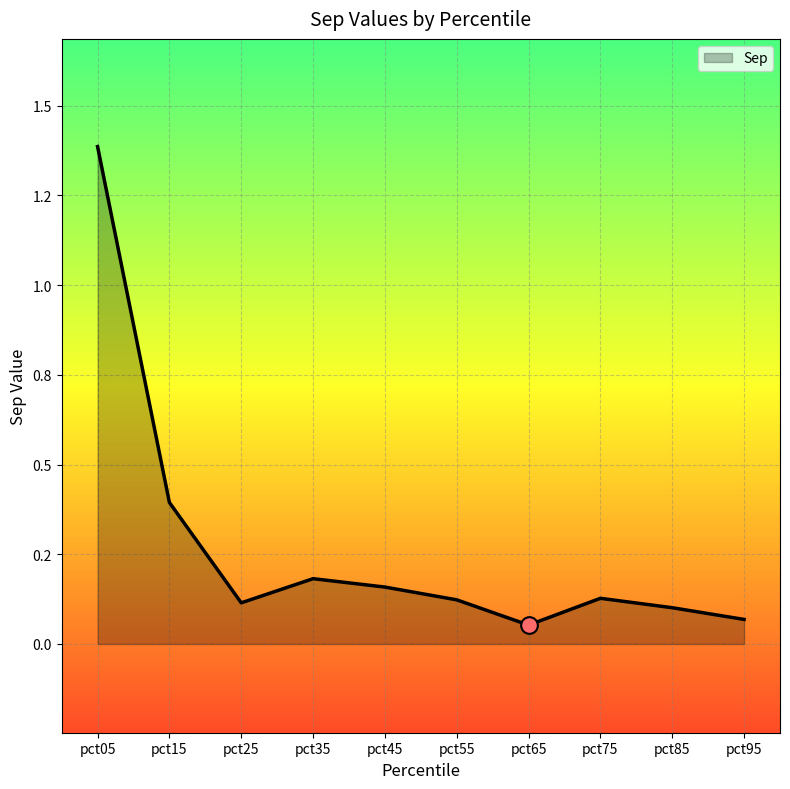

At which category does the data reach its first local peak?

pct35